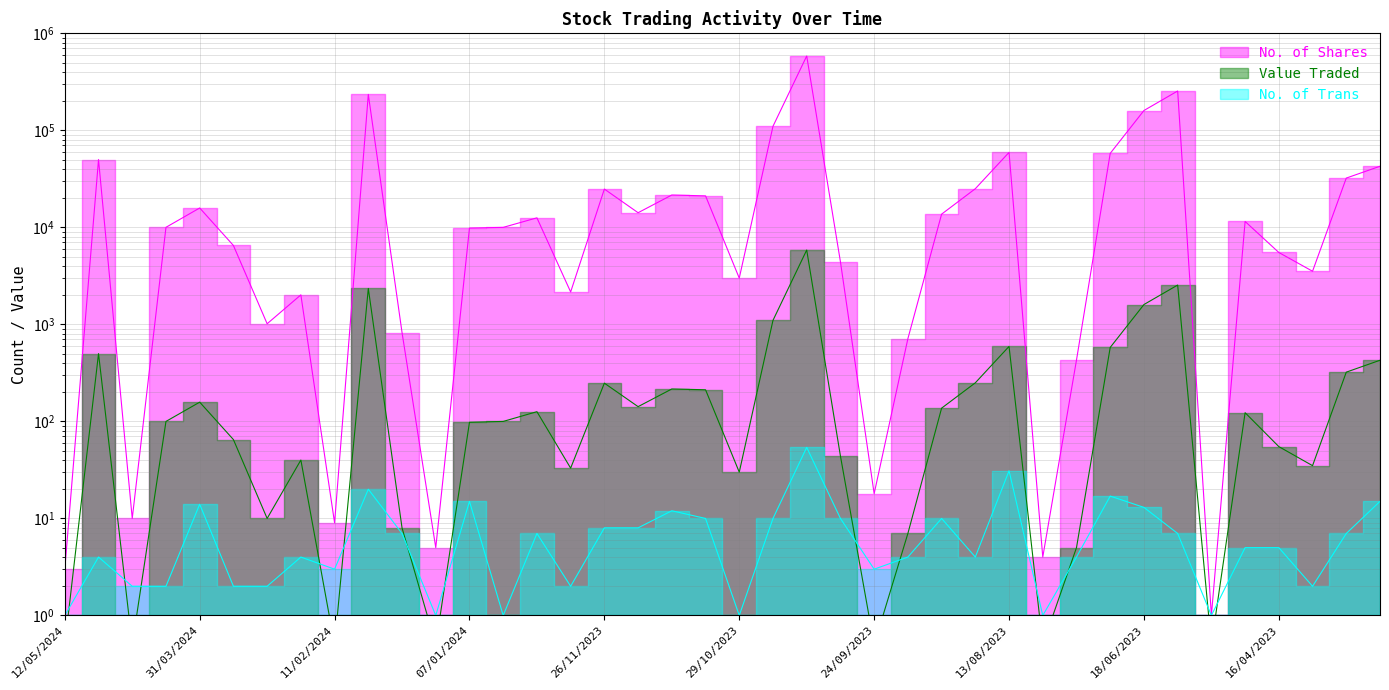

Rank the series by their maximum value, from lowest to highest.

No. of Trans, Value Traded, No. of Shares